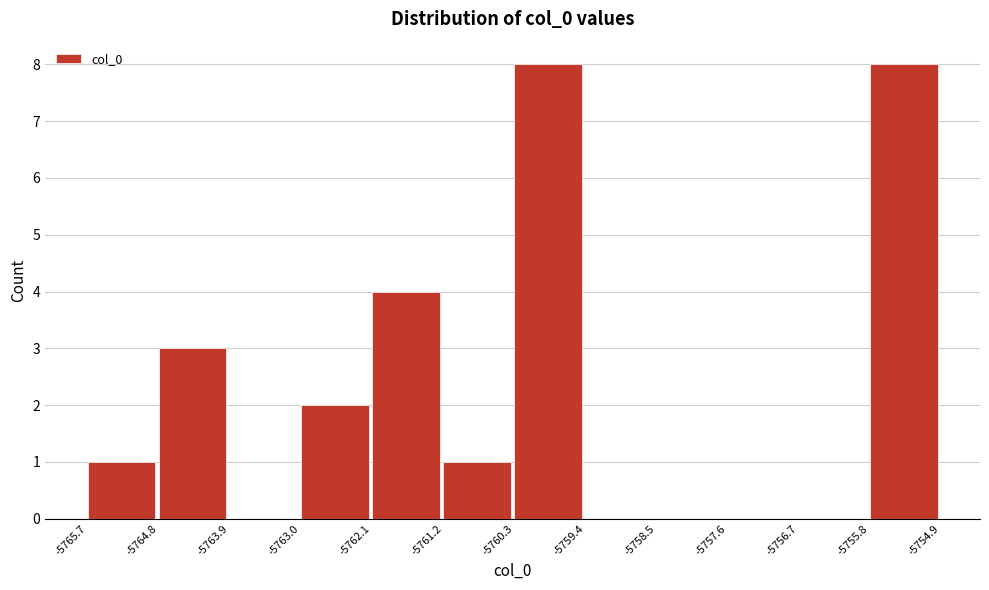

Reading left to right, list every bar in this chart as the range it spans on the x-axis followed by its height. The values are not printed on the chart, so give them approximately, as read against the axis.

-5765.7 to -5764.8: 1
-5764.8 to -5763.9: 3
-5763.9 to -5763.0: 0
-5763.0 to -5762.1: 2
-5762.1 to -5761.2: 4
-5761.2 to -5760.3: 1
-5760.3 to -5759.4: 8
-5759.4 to -5758.5: 0
-5758.5 to -5757.6: 0
-5757.6 to -5756.7: 0
-5756.7 to -5755.8: 0
-5755.8 to -5754.9: 8